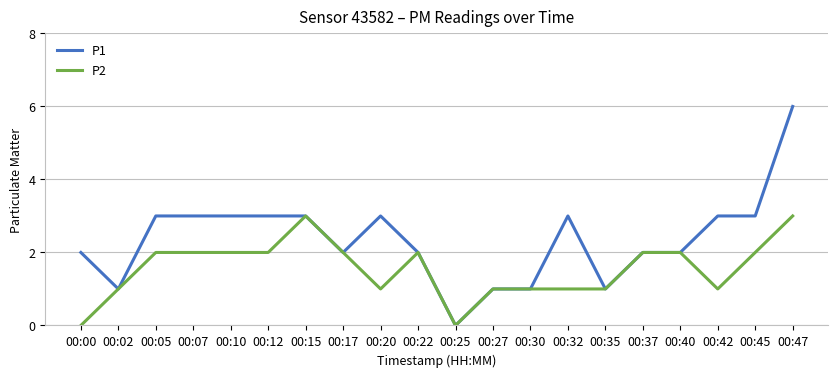

What is the difference between the second highest and minimum values in the P1 series?

3